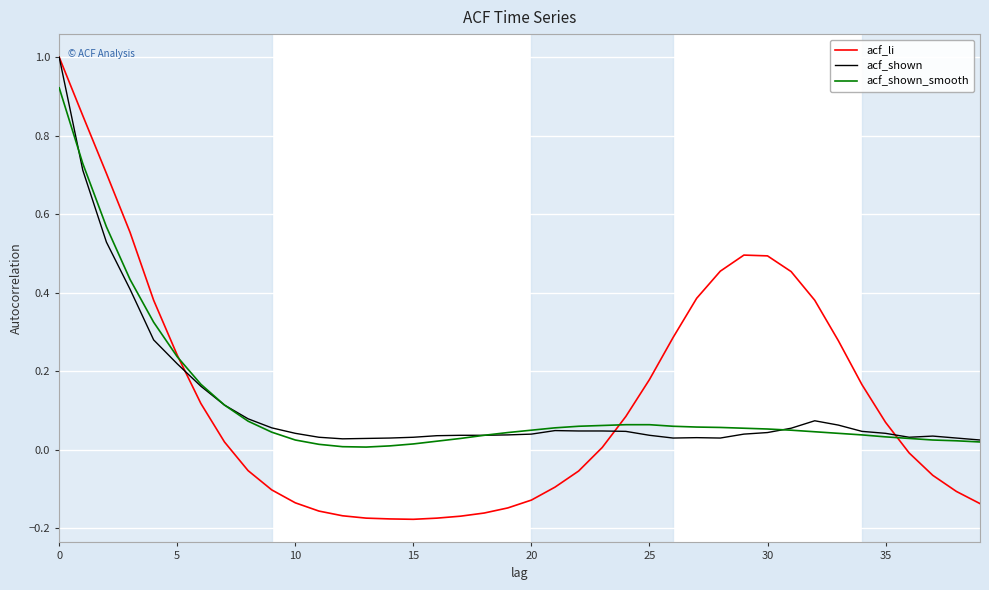

True or false: acf_shown_smooth and acf_li intersect in this chart.

True